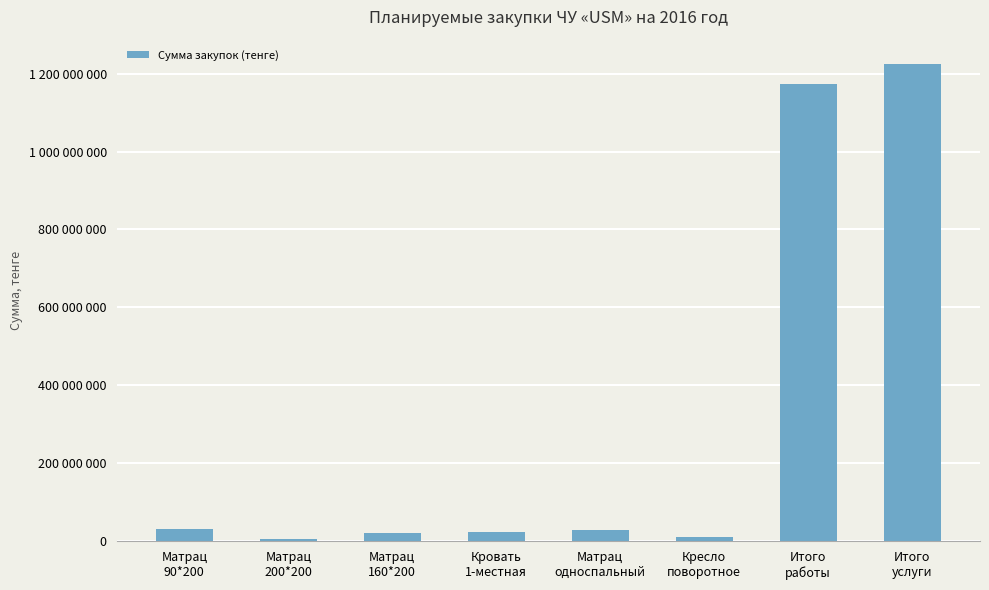

Are the bars horizontal?

No